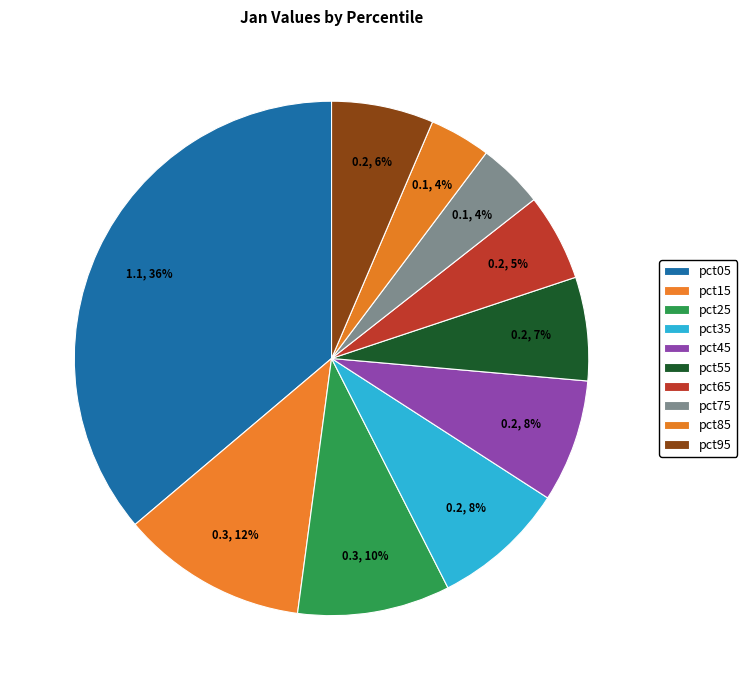

Count the number of slices in the pie.

10